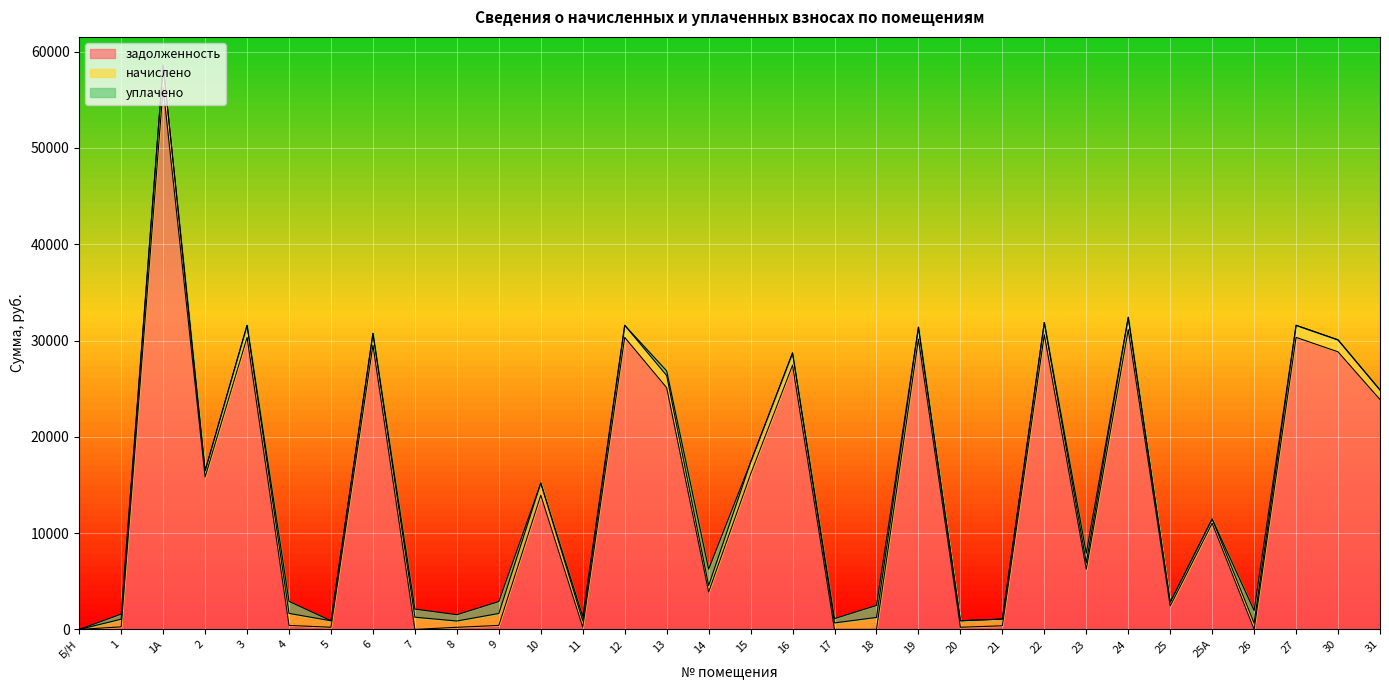

List the series in order of their peak value, lowest first.

уплачено, начислено, задолженность